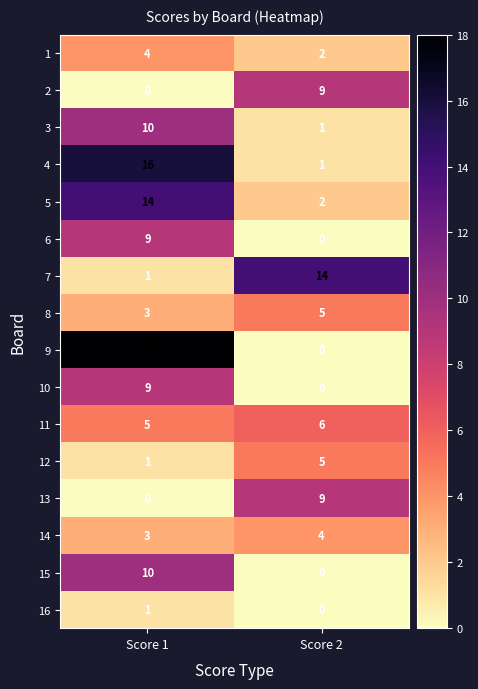

The value of 11 at Score 1 is 5. True or false?

True